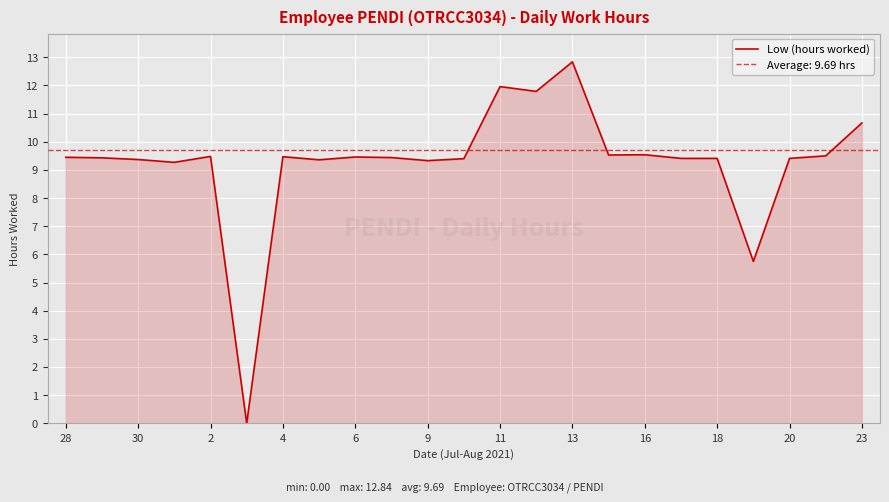

What is the label of the 18th point from the left?

17